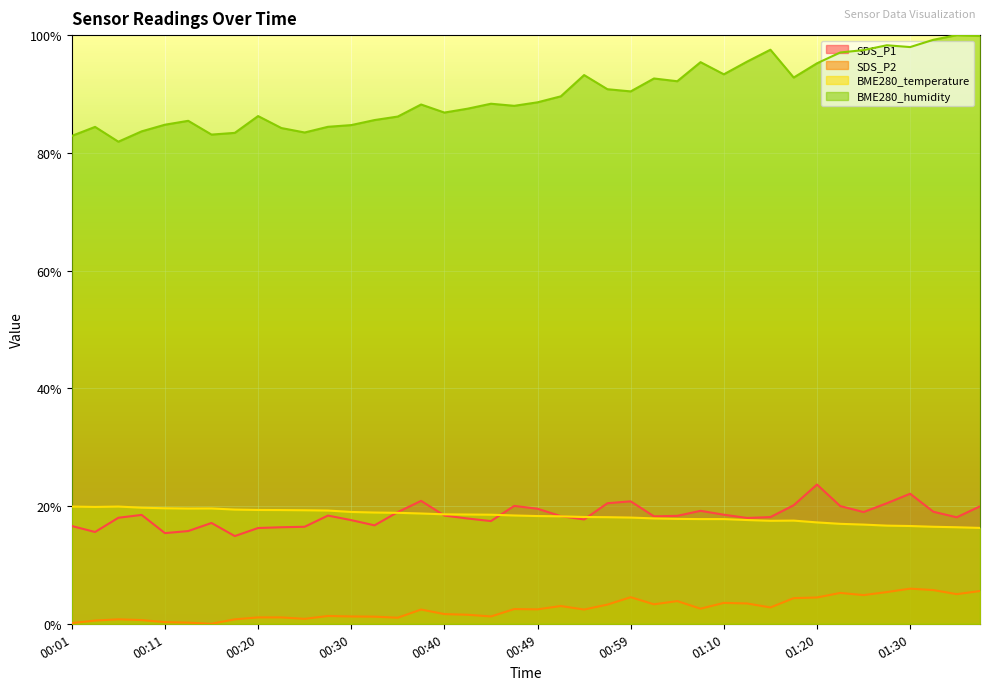

Reading right to left, what are all the values shown in this chart?

SDS_P1: 01:38=0.2	01:35=0.2	01:33=0.2	01:30=0.2	01:28=0.2	01:25=0.2	01:23=0.2	01:20=0.2	01:18=0.2	01:15=0.2	01:12=0.2	01:10=0.2	01:07=0.2	01:04=0.2	01:02=0.2	00:59=0.2	00:57=0.2	00:54=0.2	00:52=0.2	00:49=0.2	00:47=0.2	00:45=0.2	00:42=0.2	00:40=0.2	00:37=0.2	00:35=0.2	00:32=0.2	00:30=0.2	00:28=0.2	00:25=0.2	00:23=0.2	00:20=0.2	00:18=0.1	00:15=0.2	00:13=0.2	00:11=0.2	00:08=0.2	00:06=0.2	00:03=0.2	00:01=0.2
SDS_P2: 01:38=0.1	01:35=0.1	01:33=0.1	01:30=0.1	01:28=0.1	01:25=0.0	01:23=0.1	01:20=0.0	01:18=0.0	01:15=0.0	01:12=0.0	01:10=0.0	01:07=0.0	01:04=0.0	01:02=0.0	00:59=0.0	00:57=0.0	00:54=0.0	00:52=0.0	00:49=0.0	00:47=0.0	00:45=0.0	00:42=0.0	00:40=0.0	00:37=0.0	00:35=0.0	00:32=0.0	00:30=0.0	00:28=0.0	00:25=0.0	00:23=0.0	00:20=0.0	00:18=0.0	00:15=0.0	00:13=0.0	00:11=0.0	00:08=0.0	00:06=0.0	00:03=0.0	00:01=0.0
BME280_temperature: 01:38=0.2	01:35=0.2	01:33=0.2	01:30=0.2	01:28=0.2	01:25=0.2	01:23=0.2	01:20=0.2	01:18=0.2	01:15=0.2	01:12=0.2	01:10=0.2	01:07=0.2	01:04=0.2	01:02=0.2	00:59=0.2	00:57=0.2	00:54=0.2	00:52=0.2	00:49=0.2	00:47=0.2	00:45=0.2	00:42=0.2	00:40=0.2	00:37=0.2	00:35=0.2	00:32=0.2	00:30=0.2	00:28=0.2	00:25=0.2	00:23=0.2	00:20=0.2	00:18=0.2	00:15=0.2	00:13=0.2	00:11=0.2	00:08=0.2	00:06=0.2	00:03=0.2	00:01=0.2
BME280_humidity: 01:38=1.0	01:35=1.0	01:33=1.0	01:30=1.0	01:28=1.0	01:25=1.0	01:23=1.0	01:20=1.0	01:18=0.9	01:15=1.0	01:12=1.0	01:10=0.9	01:07=1.0	01:04=0.9	01:02=0.9	00:59=0.9	00:57=0.9	00:54=0.9	00:52=0.9	00:49=0.9	00:47=0.9	00:45=0.9	00:42=0.9	00:40=0.9	00:37=0.9	00:35=0.9	00:32=0.9	00:30=0.8	00:28=0.8	00:25=0.8	00:23=0.8	00:20=0.9	00:18=0.8	00:15=0.8	00:13=0.9	00:11=0.8	00:08=0.8	00:06=0.8	00:03=0.8	00:01=0.8